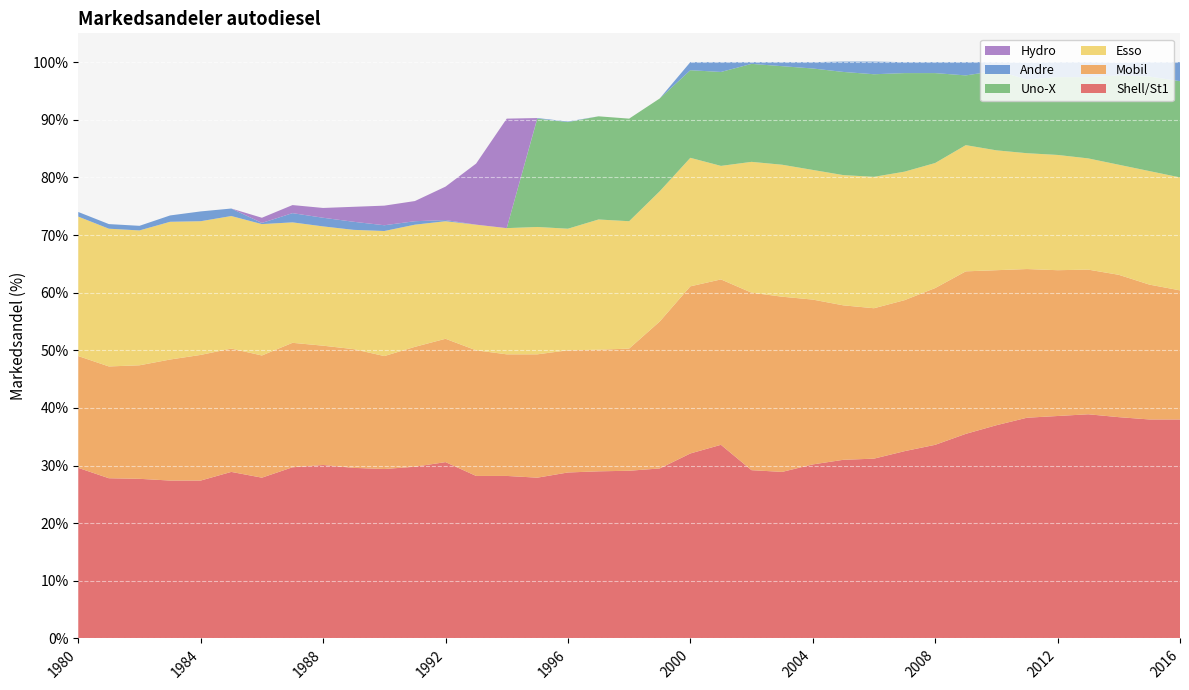

Reading left to right, list all the values displayed in this chart.

Shell/St1: 1980=29.6	1981=27.8	1982=27.7	1983=27.4	1984=27.4	1985=28.9	1986=27.9	1987=29.7	1988=30.1	1989=29.6	1990=29.4	1991=29.8	1992=30.6	1993=28.2	1994=28.2	1995=27.9	1996=28.8	1997=29.0	1998=29.1	1999=29.5	2000=32.1	2001=33.6	2002=29.2	2003=28.9	2004=30.2	2005=31.0	2006=31.2	2007=32.5	2008=33.6	2009=35.5	2010=37.0	2011=38.3	2012=38.6	2013=38.9	2014=38.4	2015=38.0	2016=38.0
Mobil: 1980=19.4	1981=19.4	1982=19.7	1983=21.0	1984=21.8	1985=21.4	1986=21.2	1987=21.6	1988=20.7	1989=20.6	1990=19.6	1991=20.8	1992=21.4	1993=21.8	1994=21.1	1995=21.4	1996=21.2	1997=21.1	1998=21.2	1999=25.5	2000=29.0	2001=28.7	2002=30.8	2003=30.4	2004=28.6	2005=26.8	2006=26.1	2007=26.2	2008=27.2	2009=28.2	2010=26.9	2011=25.8	2012=25.3	2013=25.1	2014=24.7	2015=23.4	2016=22.4
Esso: 1980=24.2	1981=23.9	1982=23.4	1983=23.9	1984=23.2	1985=23.0	1986=22.8	1987=20.9	1988=20.7	1989=20.7	1990=21.7	1991=21.2	1992=20.4	1993=21.8	1994=21.9	1995=22.1	1996=21.1	1997=22.6	1998=22.1	1999=22.6	2000=22.3	2001=19.7	2002=22.7	2003=22.9	2004=22.5	2005=22.6	2006=22.8	2007=22.3	2008=21.7	2009=21.9	2010=20.8	2011=20.1	2012=20.0	2013=19.3	2014=19.1	2015=19.7	2016=19.6
Uno-X: 1980=0.0	1981=0.0	1982=0.0	1983=0.0	1984=0.0	1985=0.0	1986=0.0	1987=0.0	1988=0.0	1989=0.0	1990=0.0	1991=0.0	1992=0.0	1993=0.0	1994=0.0	1995=18.8	1996=18.5	1997=17.9	1998=17.8	1999=16.1	2000=15.2	2001=16.3	2002=17.0	2003=17.1	2004=17.6	2005=17.9	2006=17.8	2007=17.1	2008=15.6	2009=12.1	2010=13.8	2011=12.8	2012=13.5	2013=14.1	2014=15.5	2015=16.4	2016=16.7
Andre: 1980=0.8	1981=0.8	1982=0.8	1983=1.1	1984=1.7	1985=1.3	1986=0.2	1987=1.6	1988=1.5	1989=1.4	1990=1.0	1991=0.6	1992=0.2	1993=0.0	1994=0.0	1995=0.1	1996=0.1	1997=0.0	1998=0.0	1999=0.0	2000=1.4	2001=1.7	2002=0.3	2003=0.7	2004=1.1	2005=1.8	2006=2.2	2007=1.9	2008=1.9	2009=2.3	2010=1.5	2011=2.9	2012=2.6	2013=2.6	2014=2.2	2015=2.5	2016=3.3
Hydro: 1980=0.0	1981=0.0	1982=0.0	1983=0.0	1984=0.0	1985=0.0	1986=0.9	1987=1.4	1988=1.7	1989=2.6	1990=3.4	1991=3.5	1992=5.8	1993=10.6	1994=19.0	1995=0.0	1996=0.0	1997=0.0	1998=0.0	1999=0.0	2000=0.0	2001=0.0	2002=0.0	2003=0.0	2004=0.0	2005=0.0	2006=0.0	2007=0.0	2008=0.0	2009=0.0	2010=0.0	2011=0.0	2012=0.0	2013=0.0	2014=0.0	2015=0.0	2016=0.0